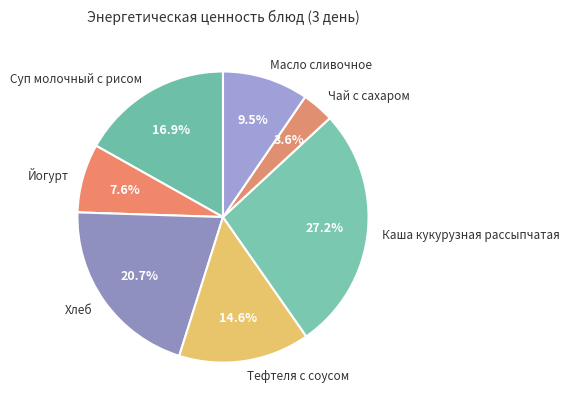

What is the largest slice in the pie chart?

Каша кукурузная рассыпчатая